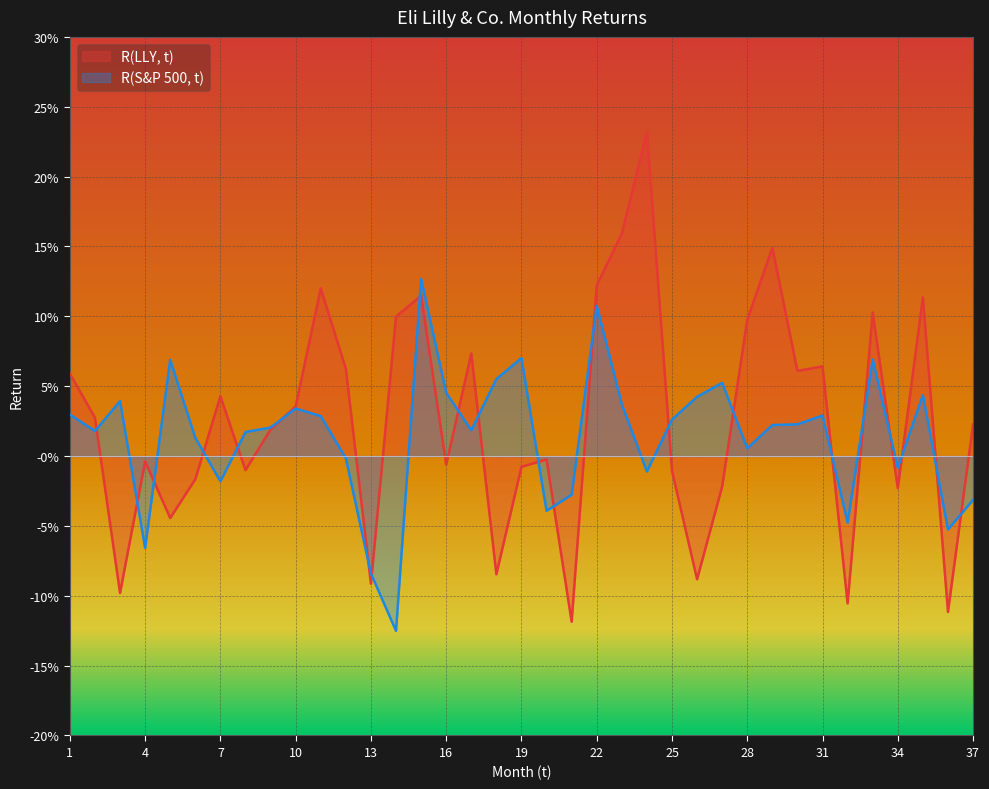

At which category does R(LLY, t) reach its first local valley?

3